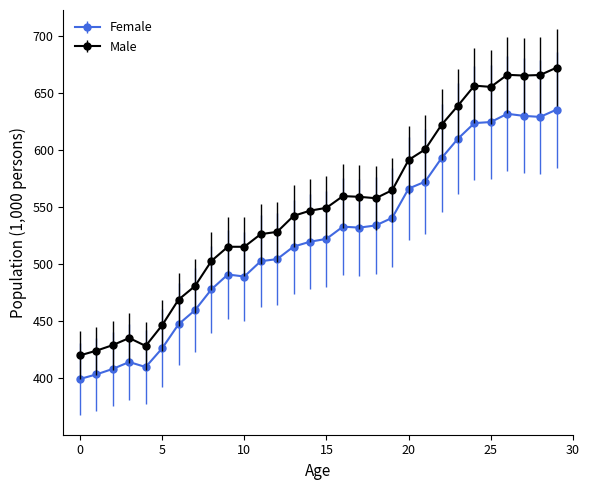

True or false: Male has more than 2 interior local peaks.

True